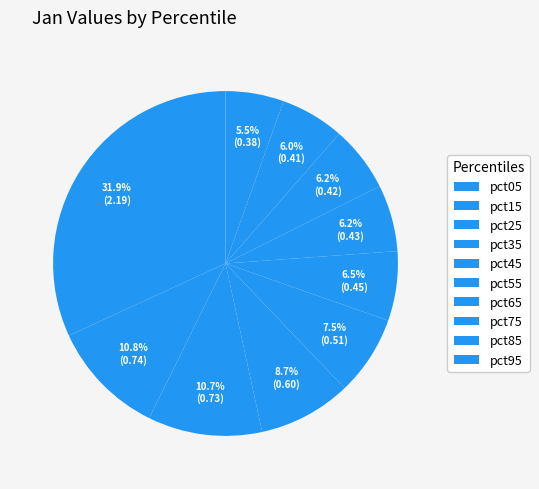

What percentage is the pct75 slice, to the nearest percent?

6%